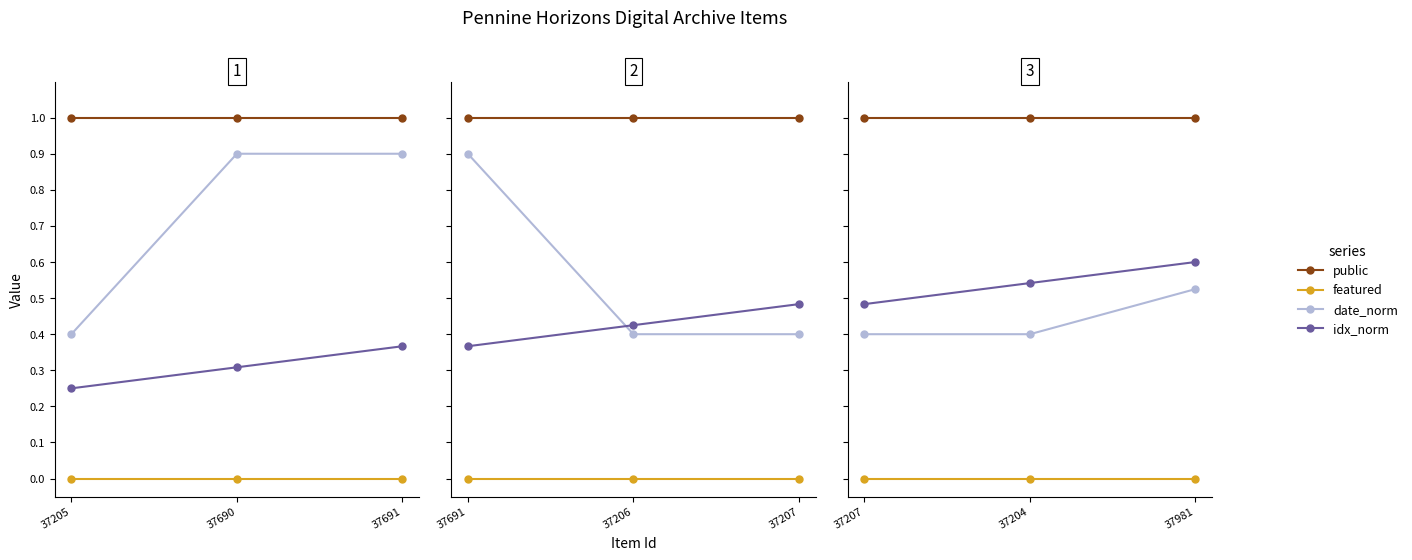

What is the greatest value displayed?

1.0